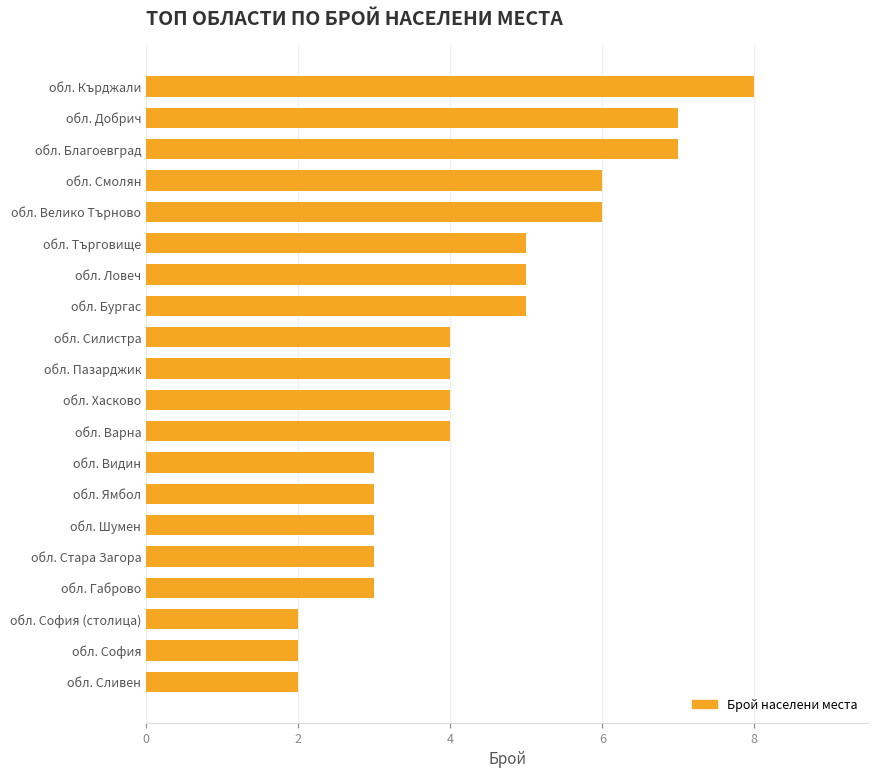

The value at обл. Шумен is 4. True or false?

False